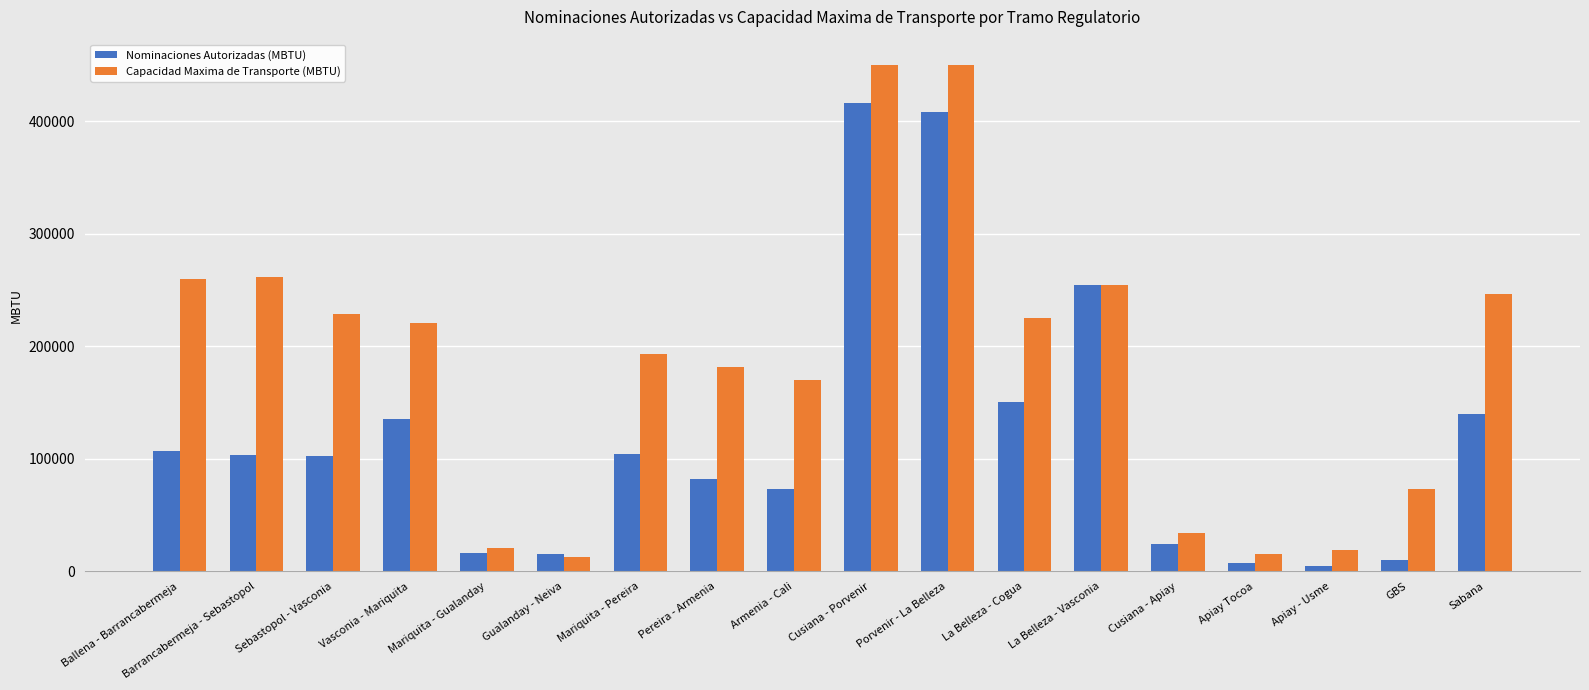

Is it true that Capacidad Maxima de Transporte (MBTU) equals 225371.6 at La Belleza - Cogua?

True